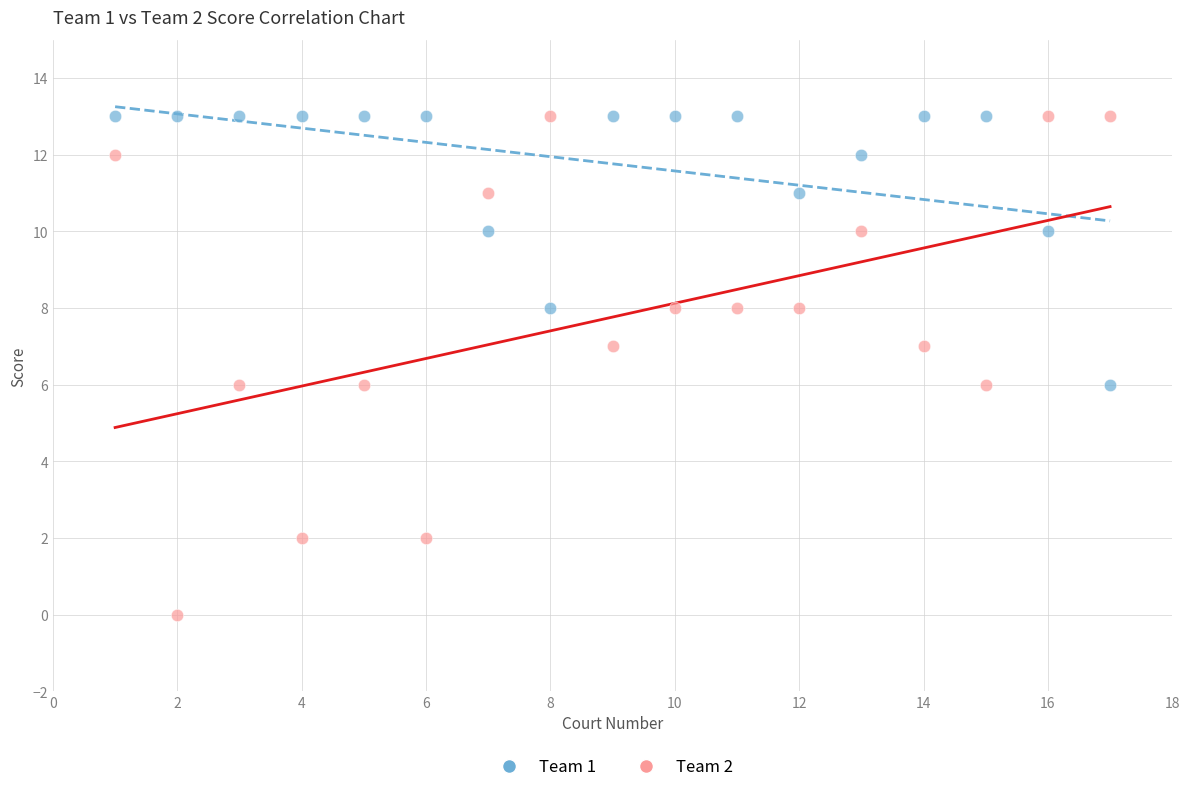

Across all data points, what is the range of X values (max minus min)?

16